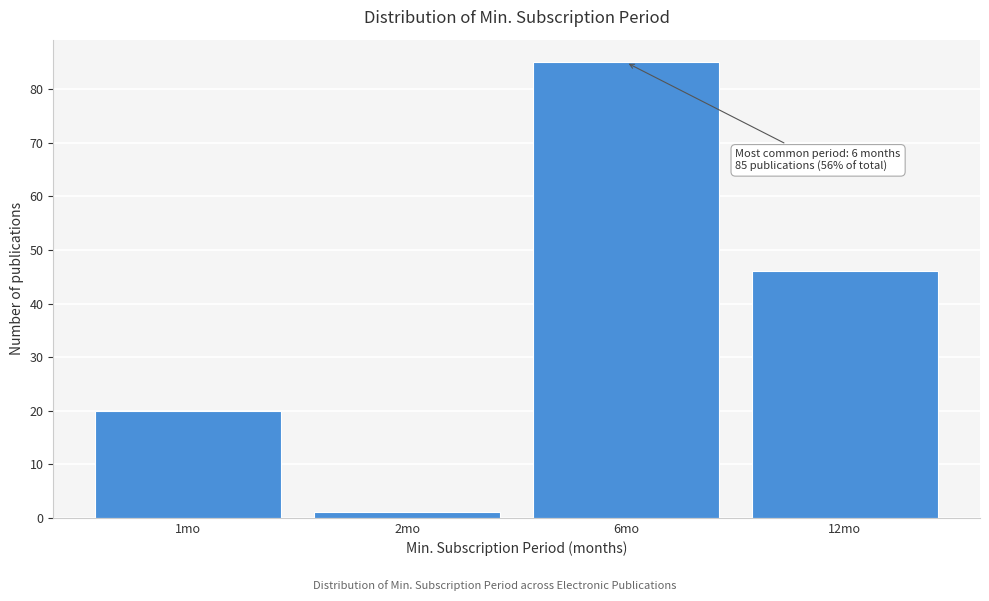

Reading left to right, what are all the values shown in this chart?

1mo=20	2mo=1	6mo=85	12mo=46